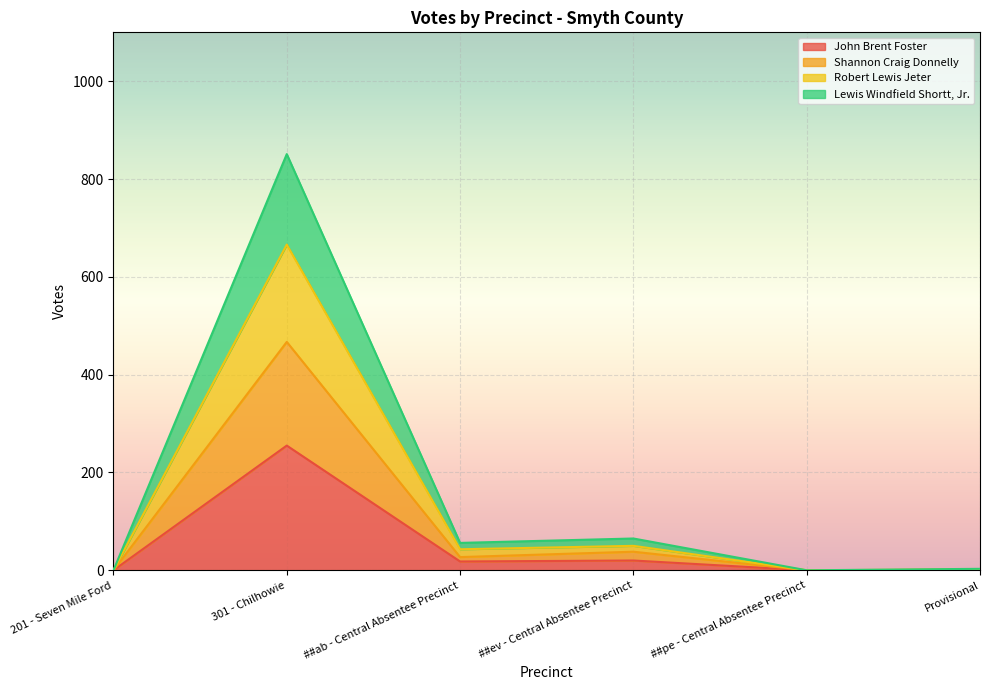

The Shannon Craig Donnelly series shows 47 at ##ab - Central Absentee Precinct. True or false?

False